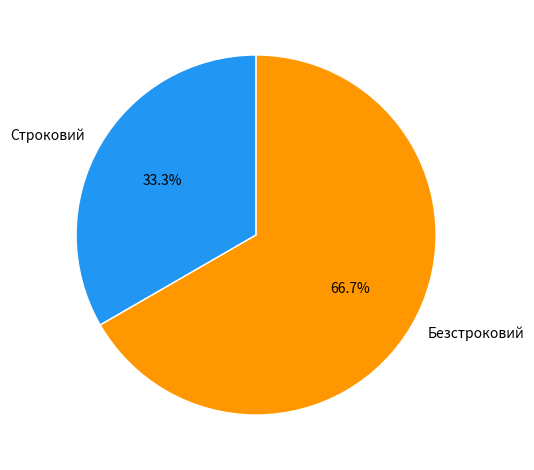

Approximately how many times larger is the value at Безстроковий compared to Строковий?

2.0